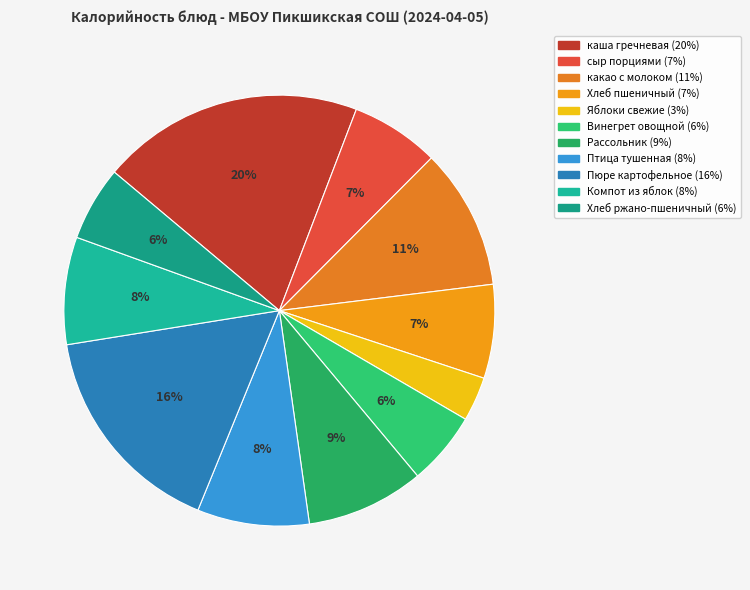

How many segments does this pie chart have?

11